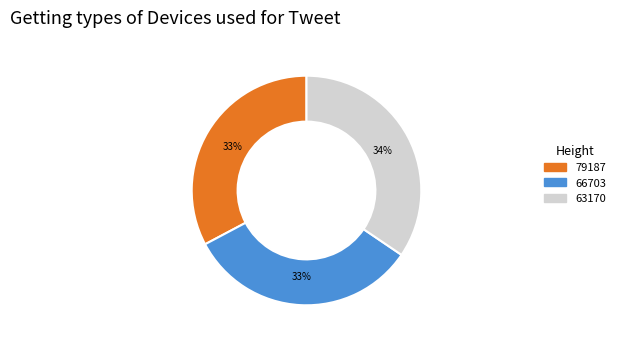

Does any single category account for the majority?

No